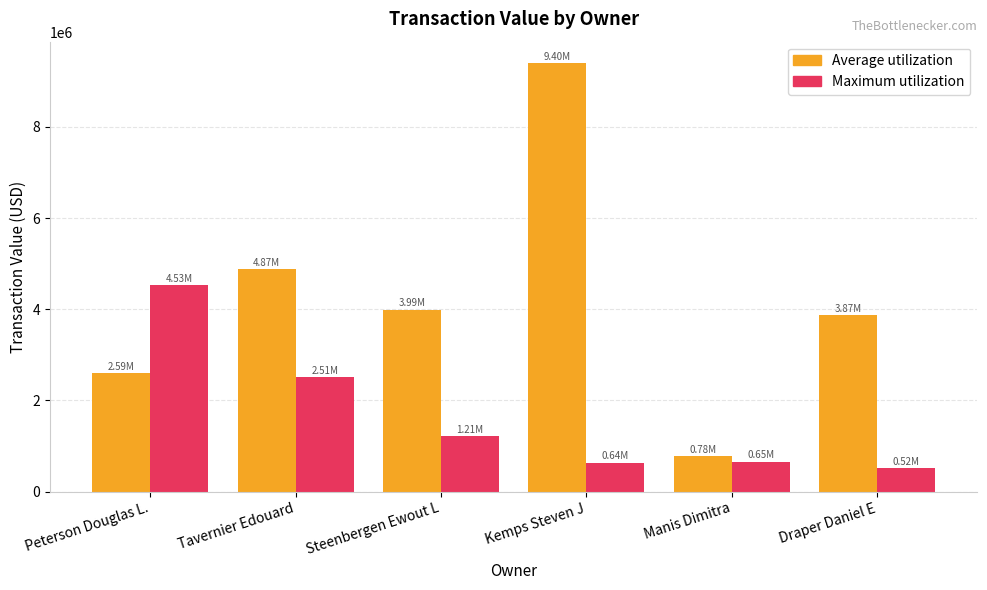

The Average utilization series shows 9400800 at Kemps Steven J. True or false?

True